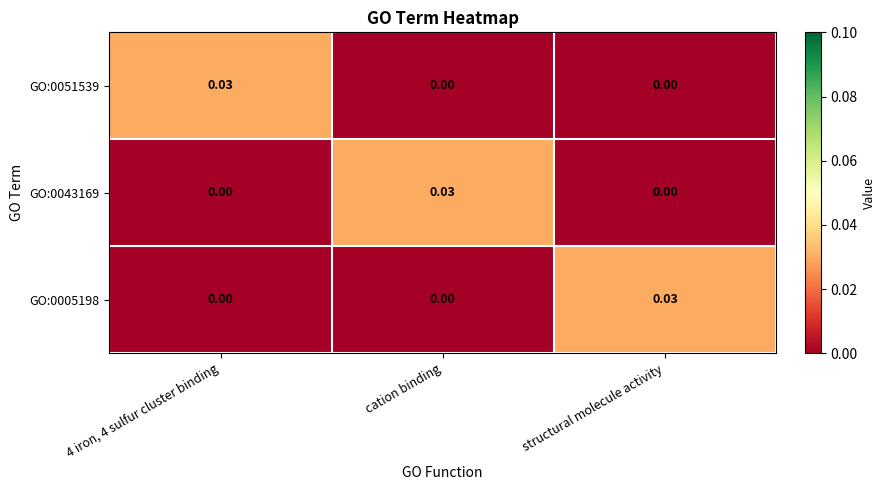

At which label does GO:0043169 reach its peak?

cation binding